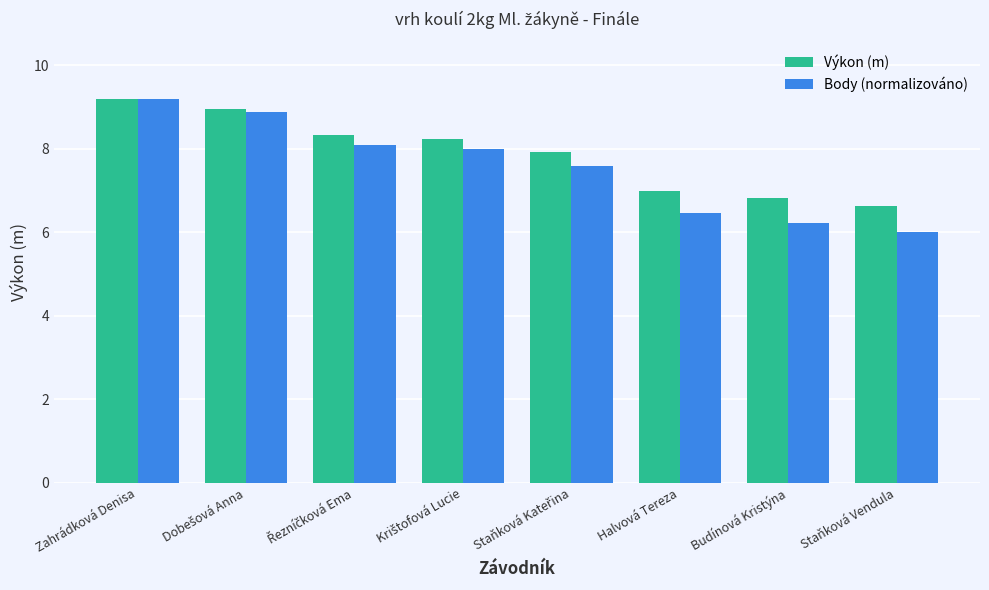

What is the difference between the maximum and second lowest values in the Výkon (m) series?

2.4